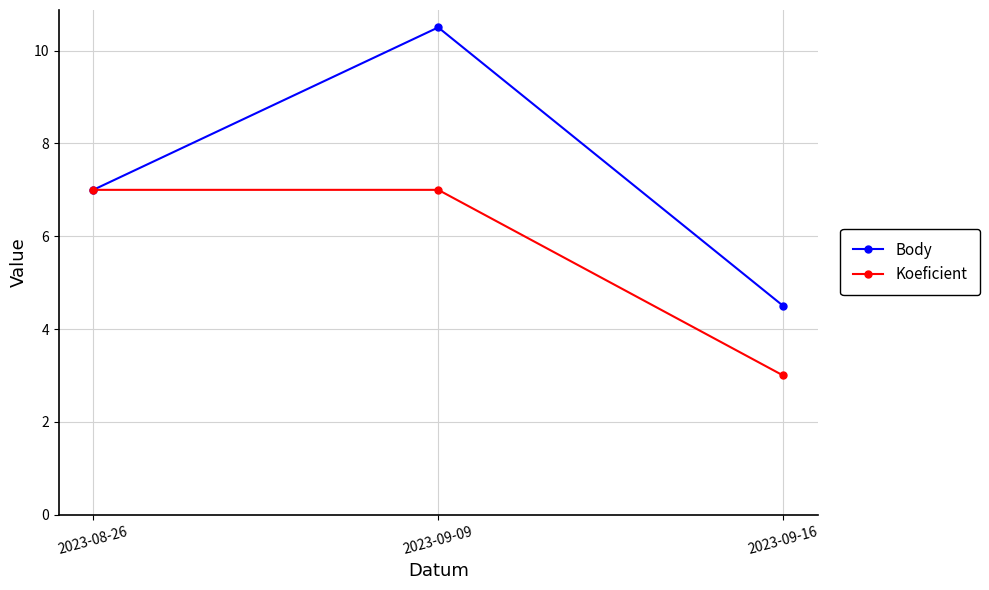

What is the sum of the Body values at 2023-09-09 and 2023-09-16?

15.0